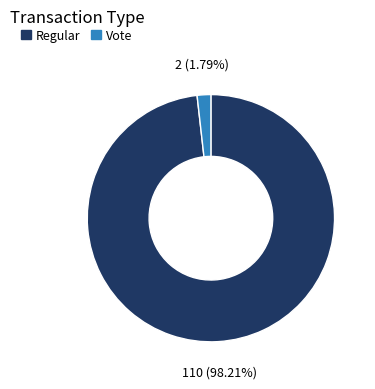

How many segments does this pie chart have?

2